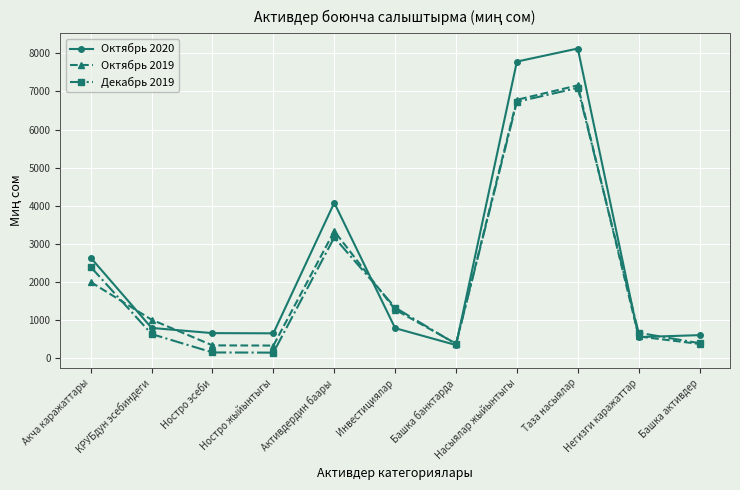

Which series has the largest range (max minus min)?

Октябрь 2020